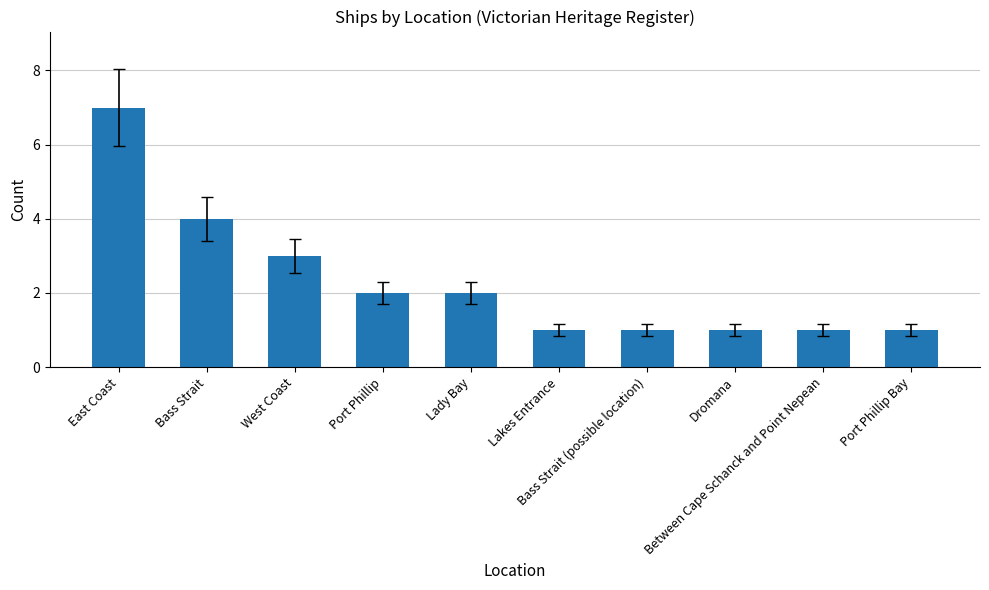

Reading left to right, transcribe all the data shown in this chart.

East Coast=7	Bass Strait=4	West Coast=3	Port Phillip=2	Lady Bay=2	Lakes Entrance=1	Bass Strait (possible location)=1	Dromana=1	Between Cape Schanck and Point Nepean=1	Port Phillip Bay=1